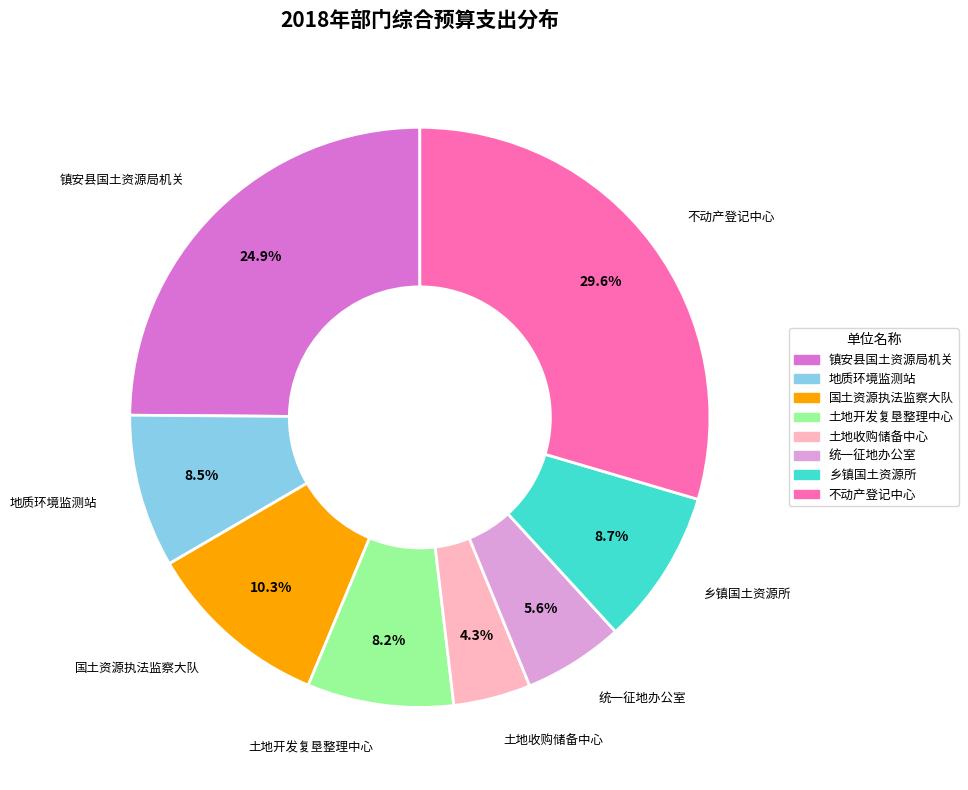

Approximately how many times larger is the value at 乡镇国土资源所 compared to 土地开发复垦整理中心?

1.1